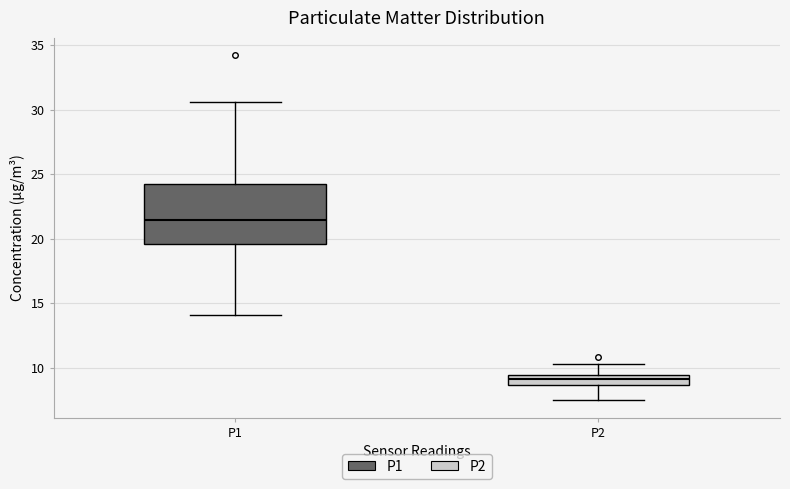

Which box is the tallest, from its lower edge to its upper edge?

P1